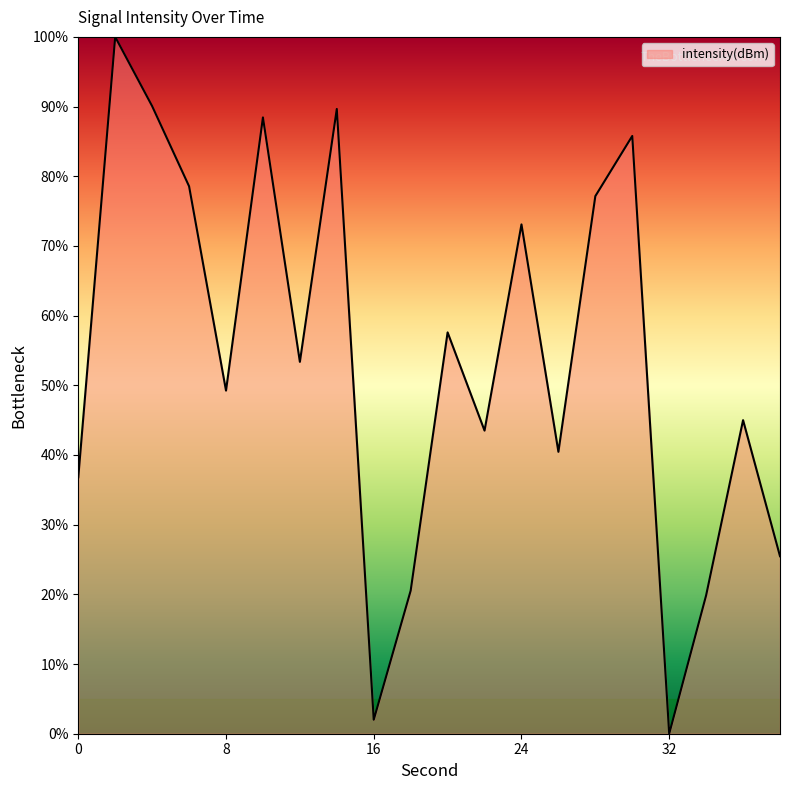

How many lines are shown in the chart?

1